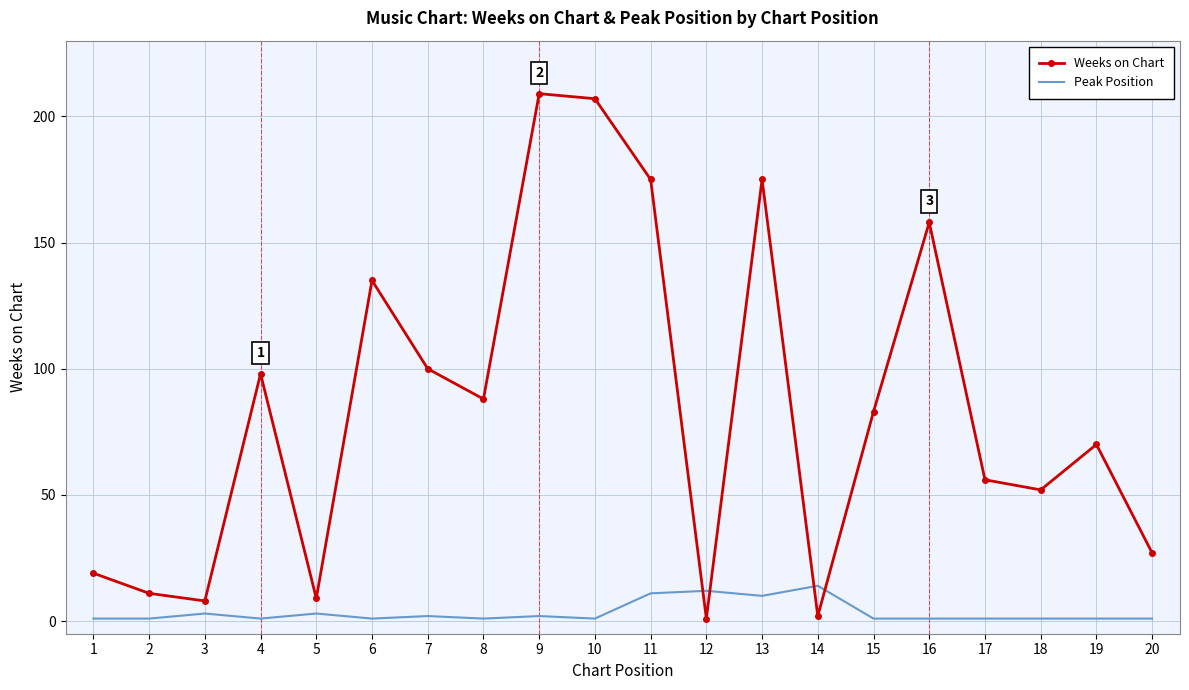

What is the greatest value displayed?

209